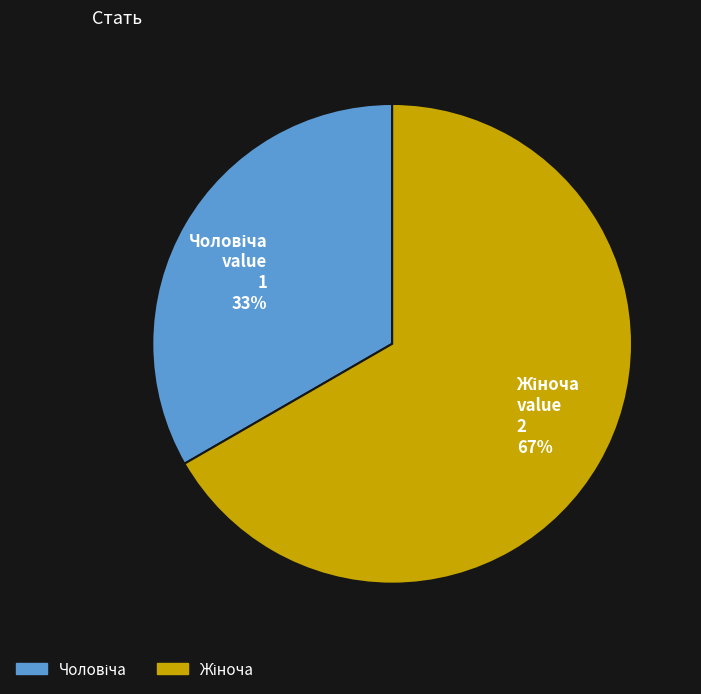

To the nearest percent, what is the average slice percentage?

50%